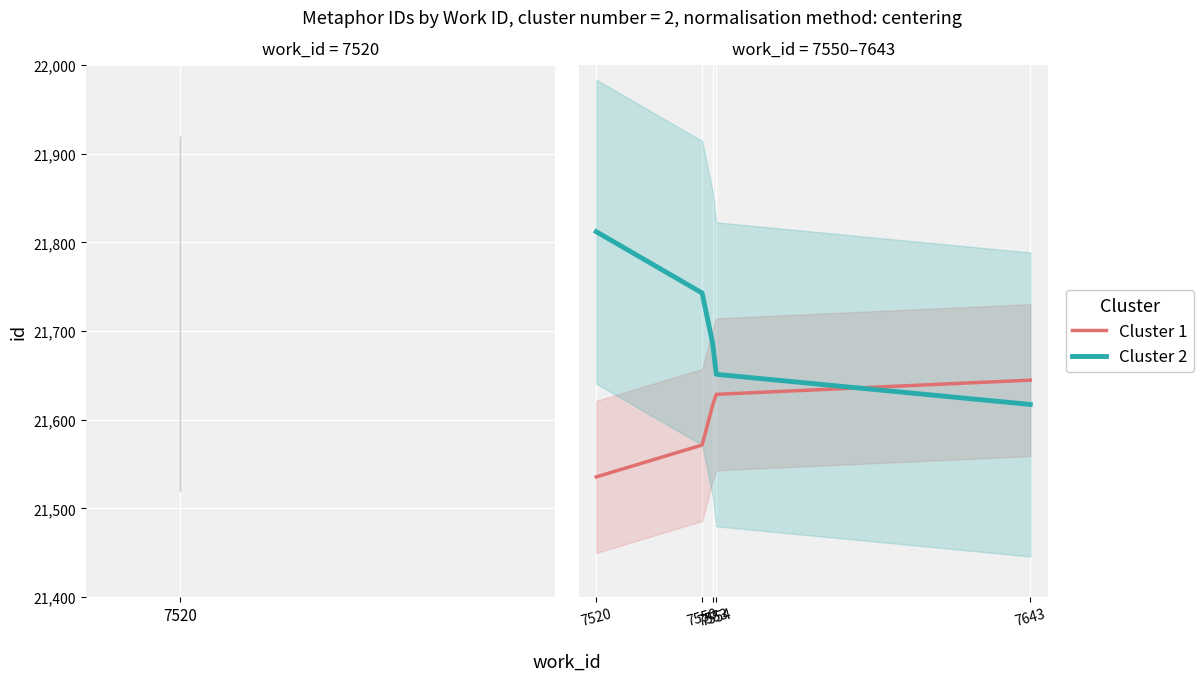

What are all the series names shown in the legend?

Cluster 1, Cluster 2